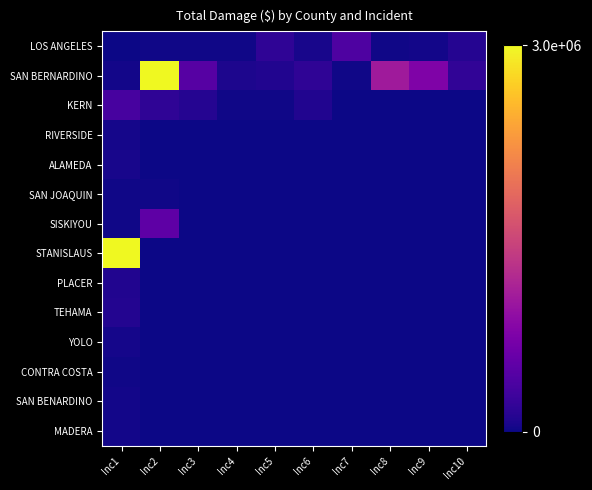

Between Inc5 and Inc8, which series saw the biggest shift?

SAN BERNARDINO